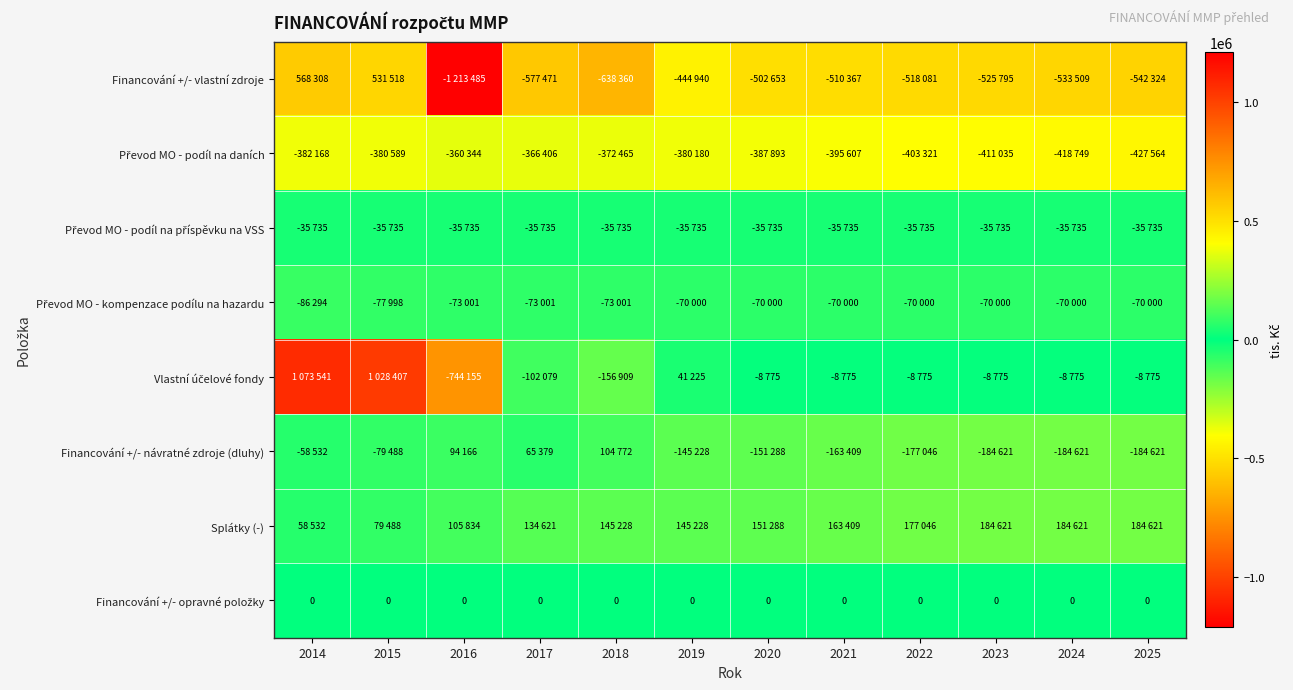

The value of Financování +/- návratné zdroje (dluhy) at 2021 is -163409. True or false?

True